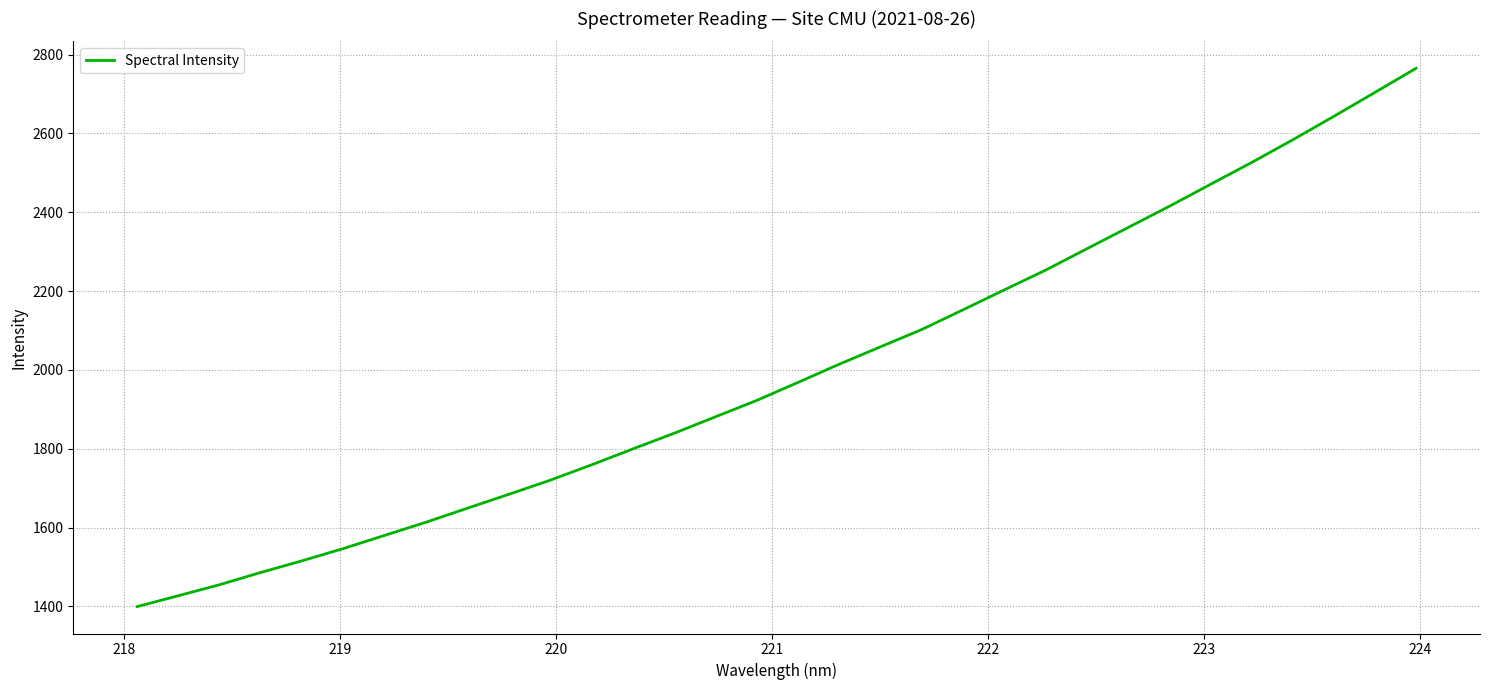

What is the minimum value shown in the chart?

1399.6